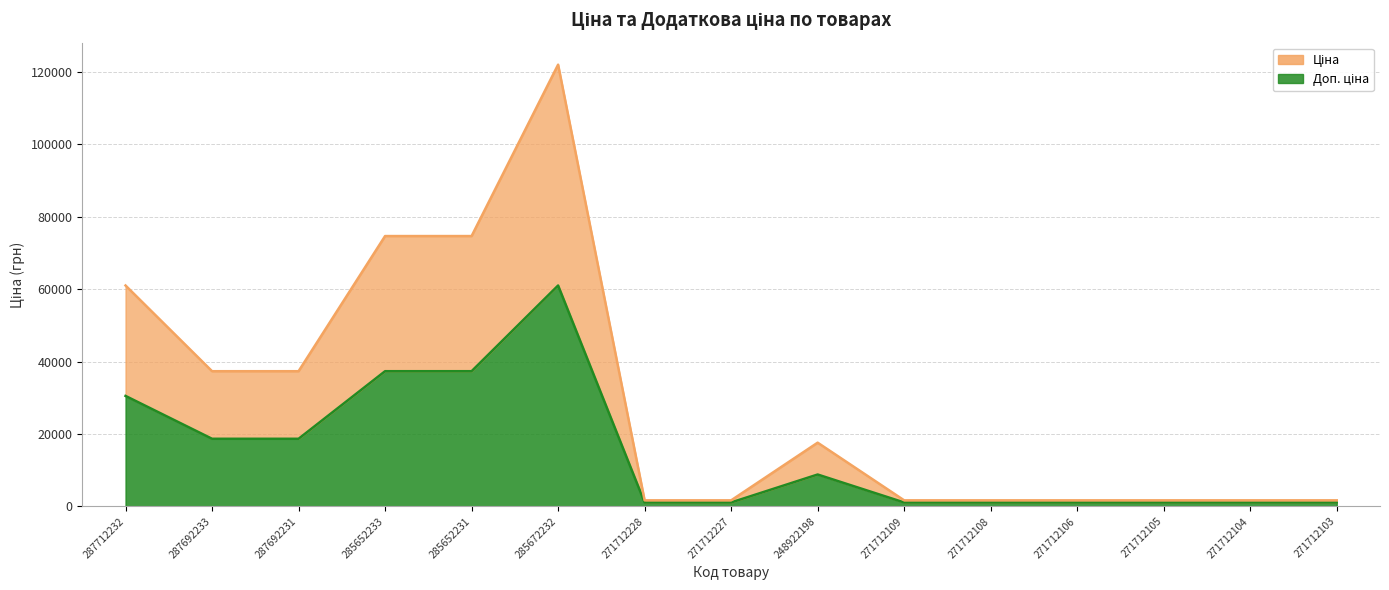

What is the greatest value displayed?

122049.4